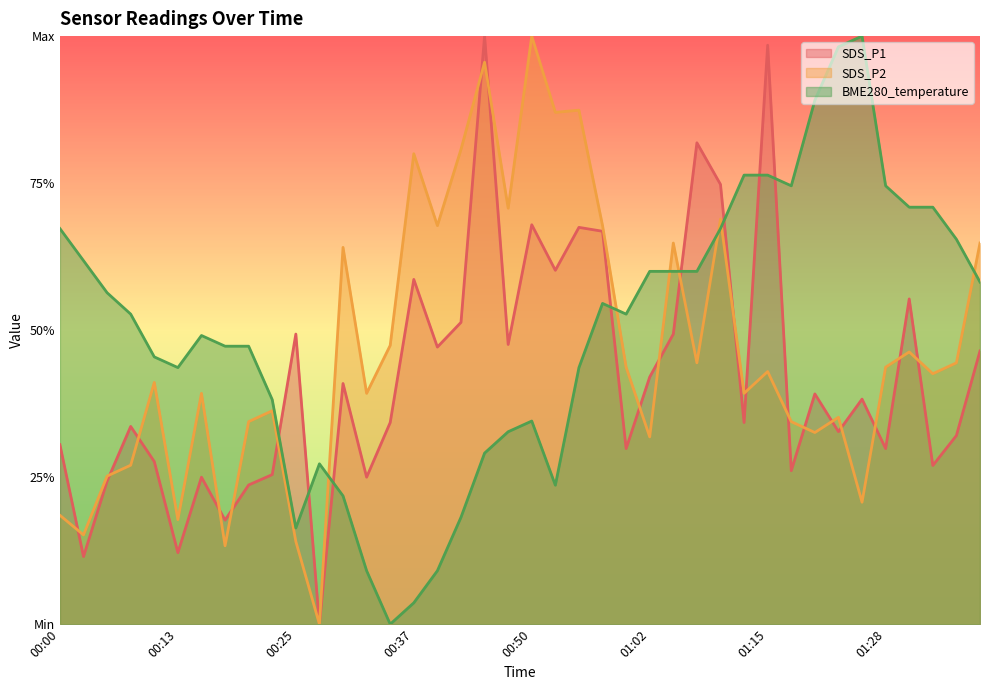

How many values in the SDS_P2 series exceed 0?

39